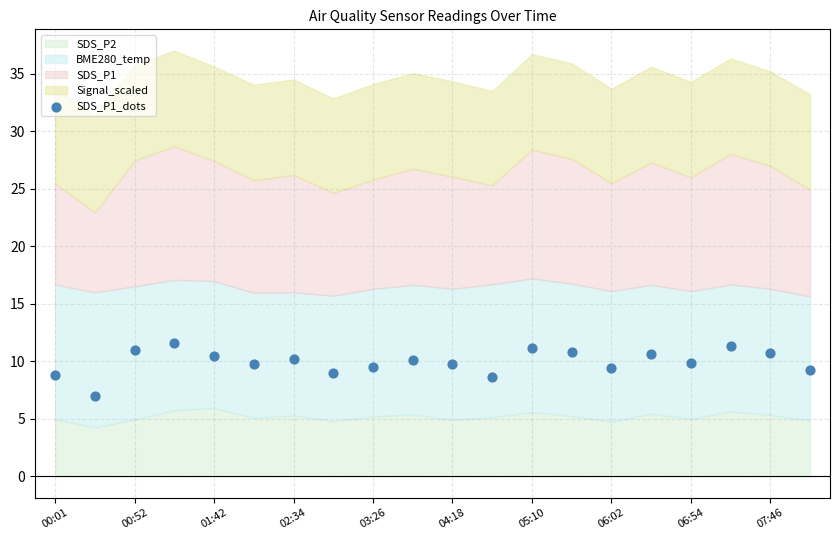

What is the range of Y values (max minus min)?

4.7